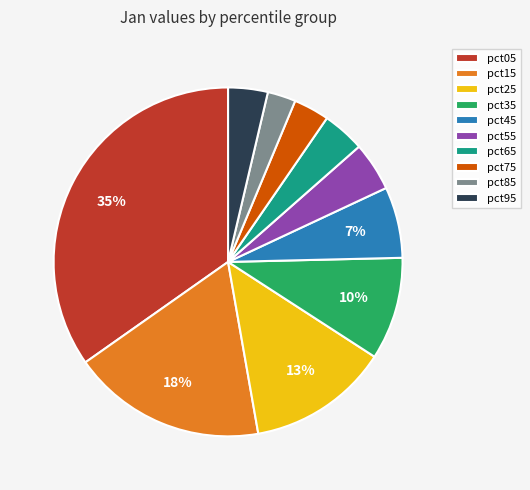

To the nearest percent, what percentage of the pie is pct65?

4%